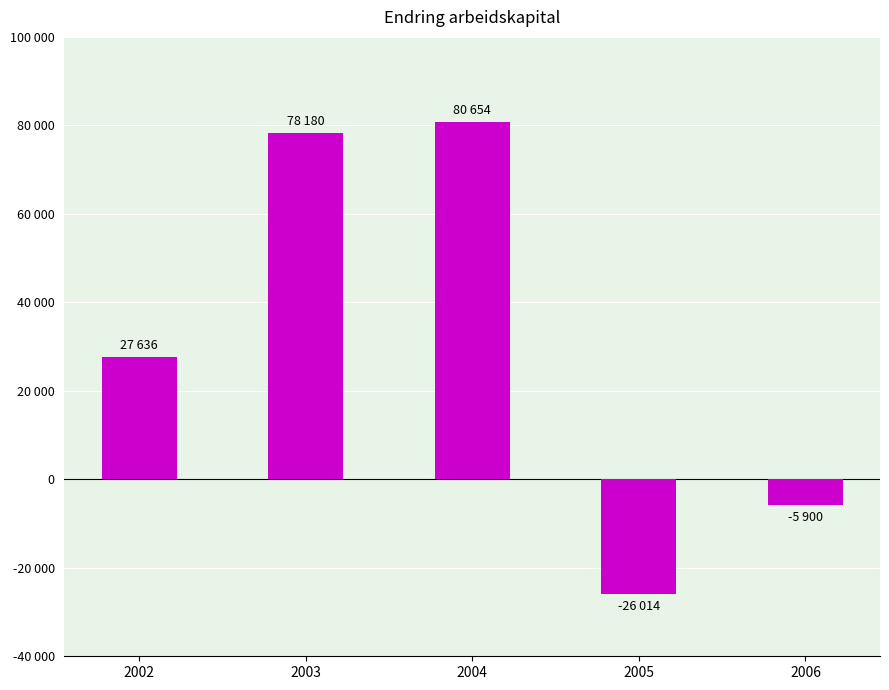

Approximately how many times larger is the value at 2003 compared to 2004?

1.0